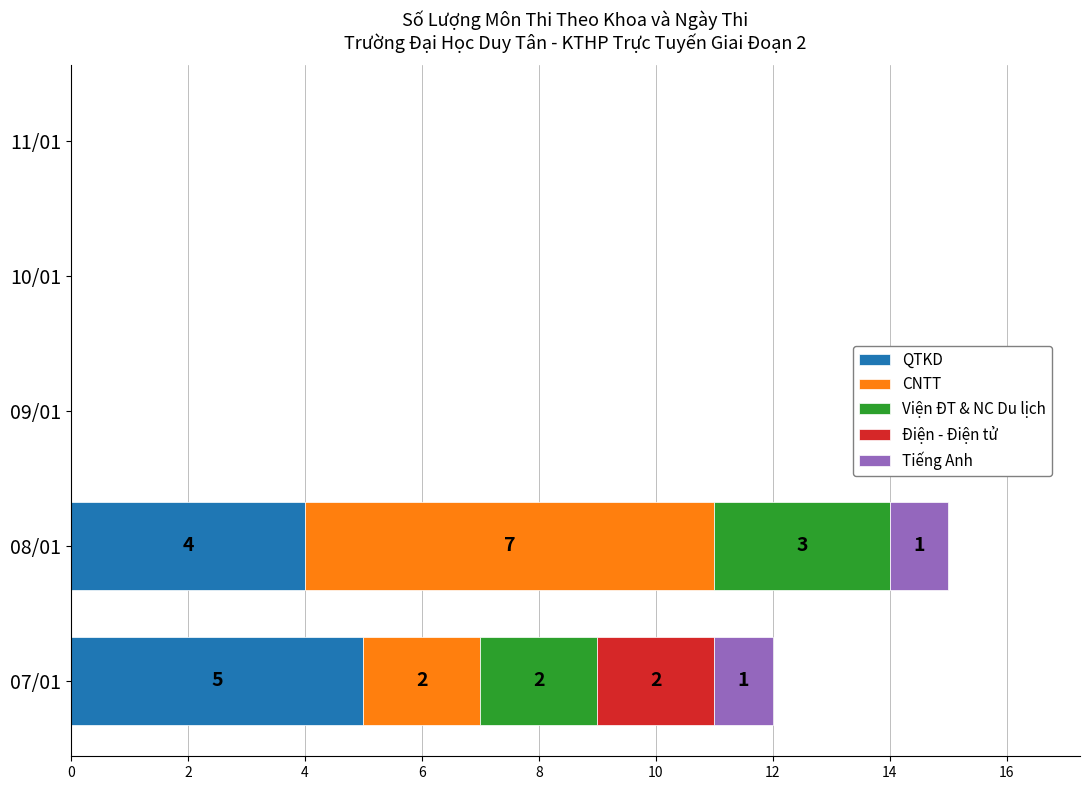

True or false: QTKD has a value of 0 at 09/01.

True